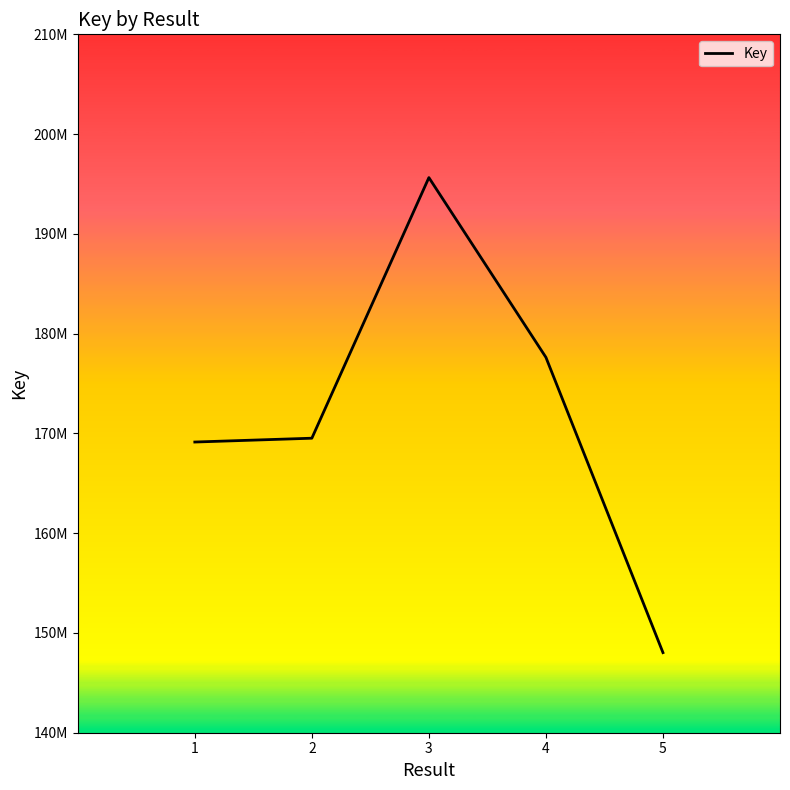

The value at 5 is 87323456. True or false?

False